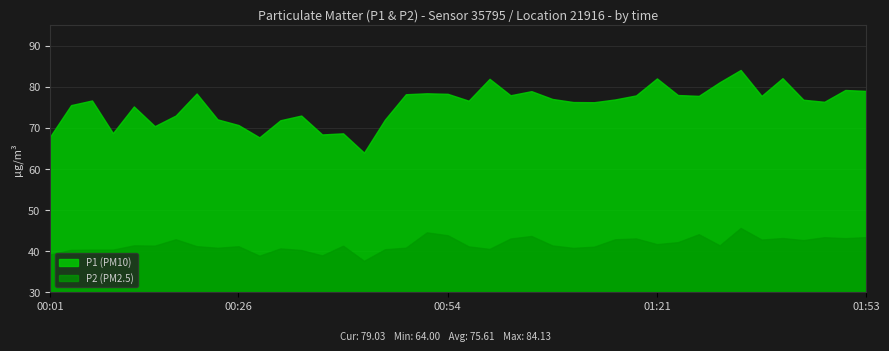

What is the difference between the maximum and minimum values in the P1 series?

20.1